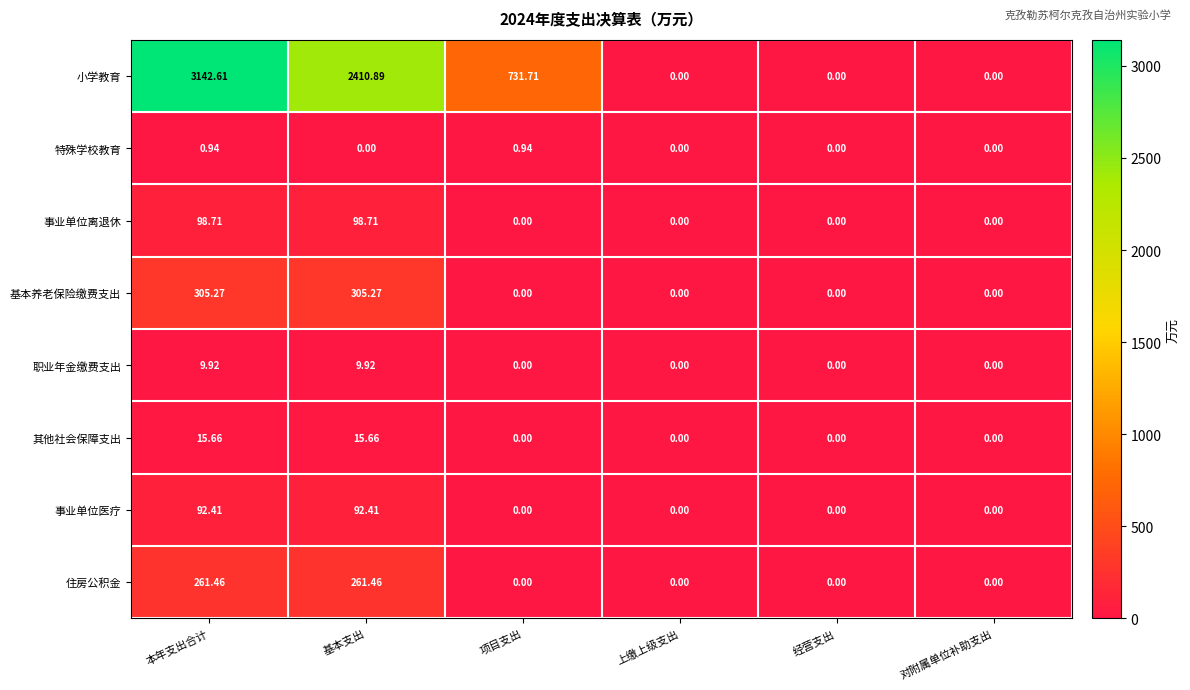

Between 本年支出合计 and 基本支出, which series saw the biggest shift?

小学教育